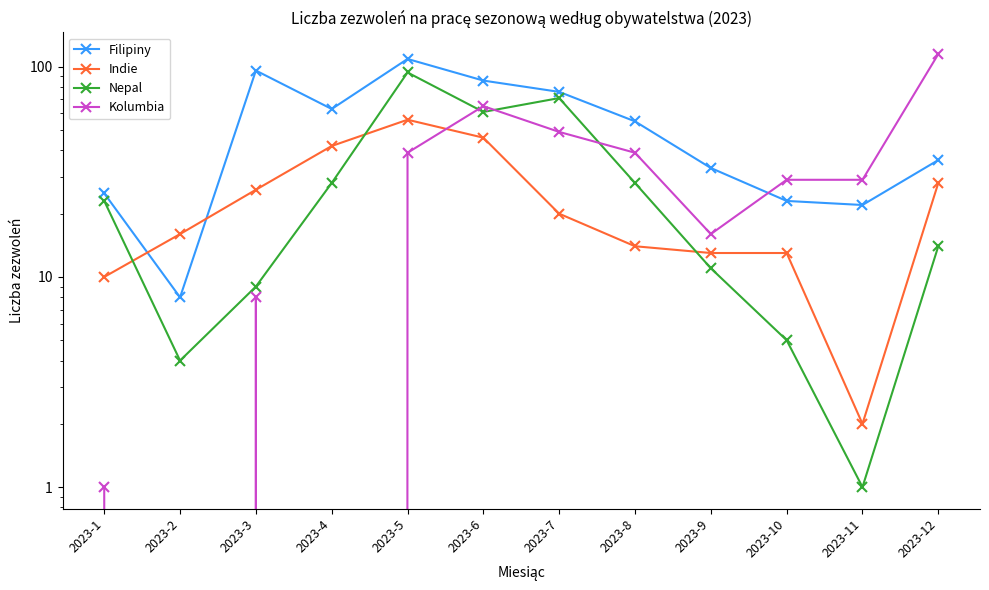

What is the difference between the second highest and minimum values in the Filipiny series?

88